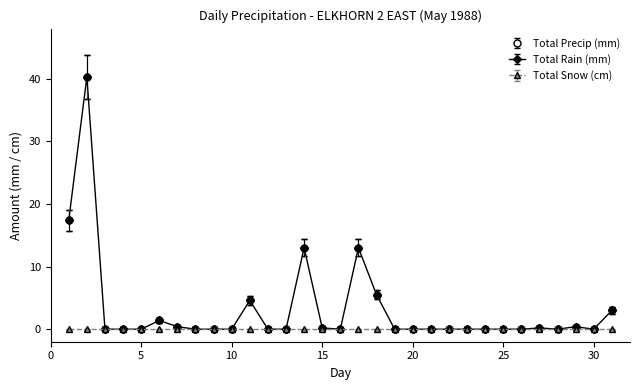

At how many categories does at least one series exceed 22?

1